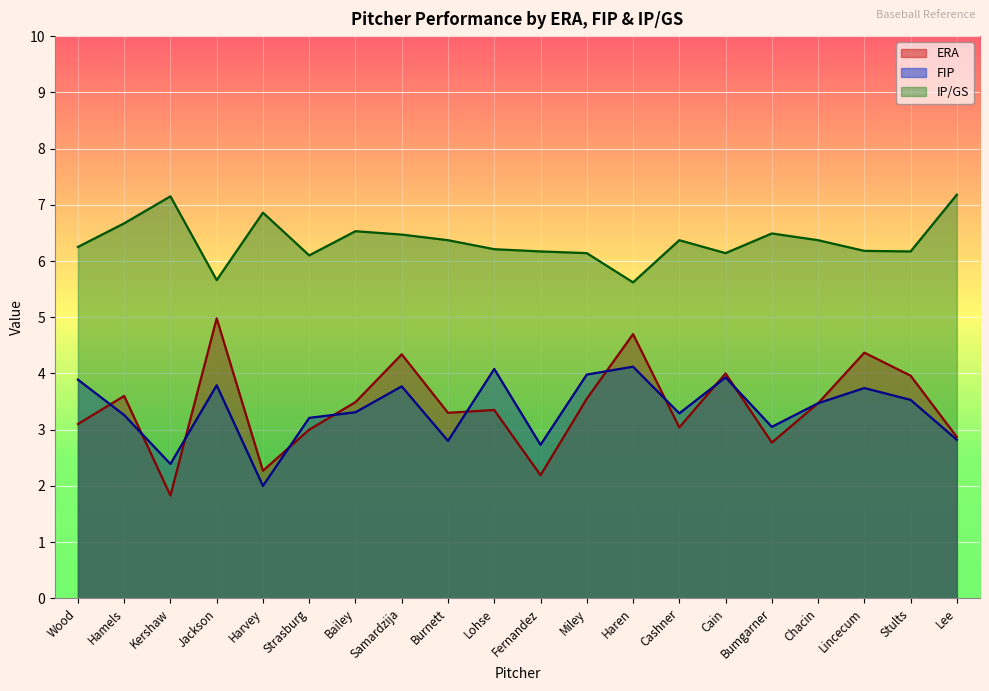

True or false: IPAVG and FIP intersect in this chart.

False